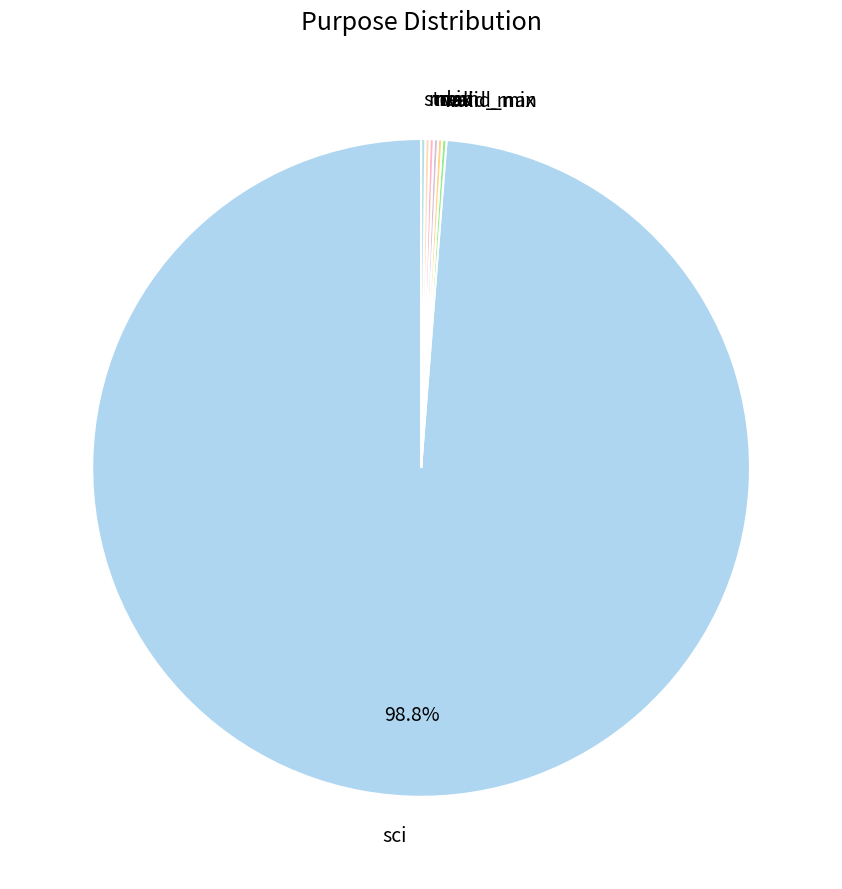

To the nearest percent, what is the average slice percentage?

14%